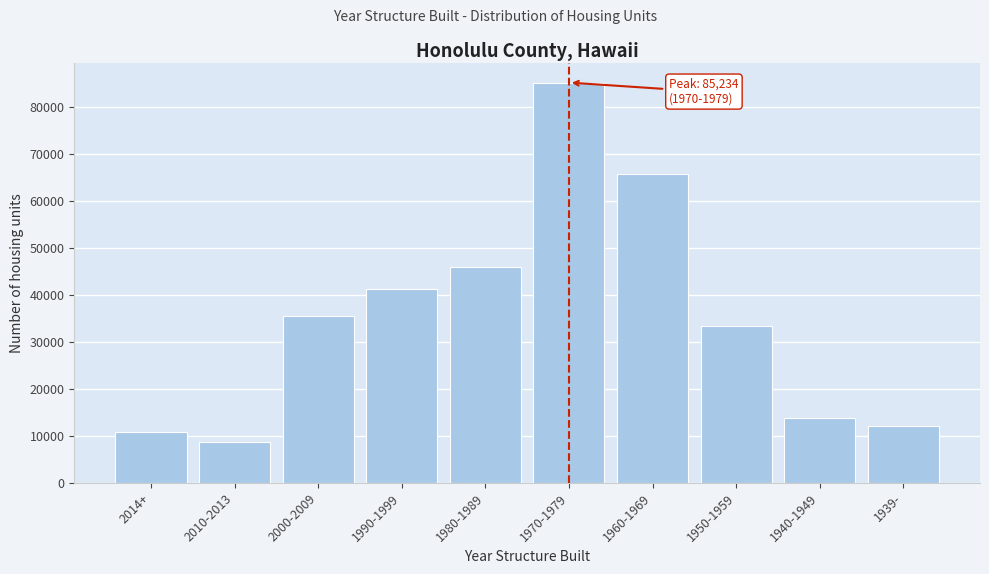

Reading right to left, what are all the values shown in this chart?

1939-=12027	1940-1949=13715	1950-1959=33489	1960-1969=65800	1970-1979=85234	1980-1989=45972	1990-1999=41325	2000-2009=35469	2010-2013=8678	2014+=10873